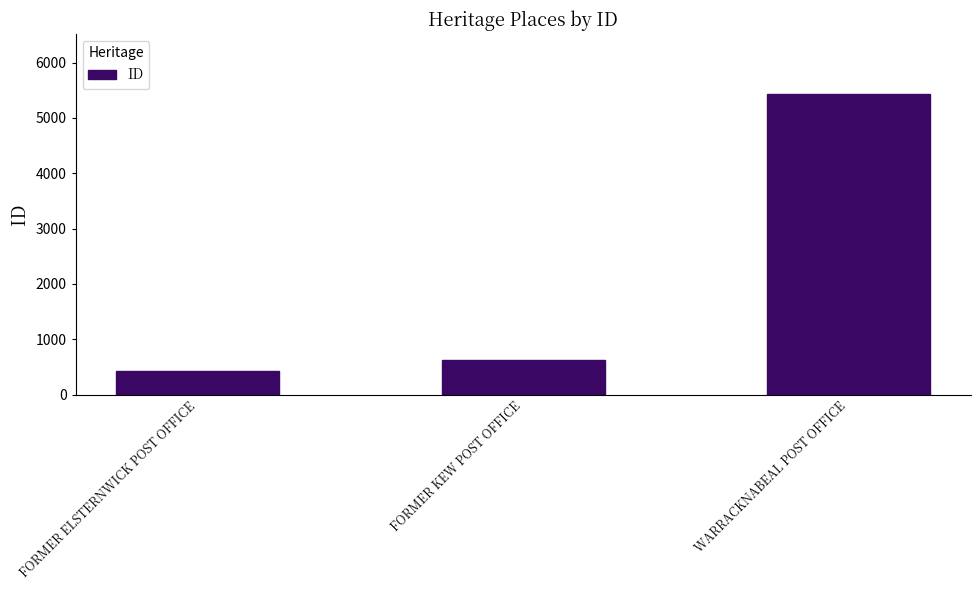

Which category has the highest value across all series?

WARRACKNABEAL POST OFFICE